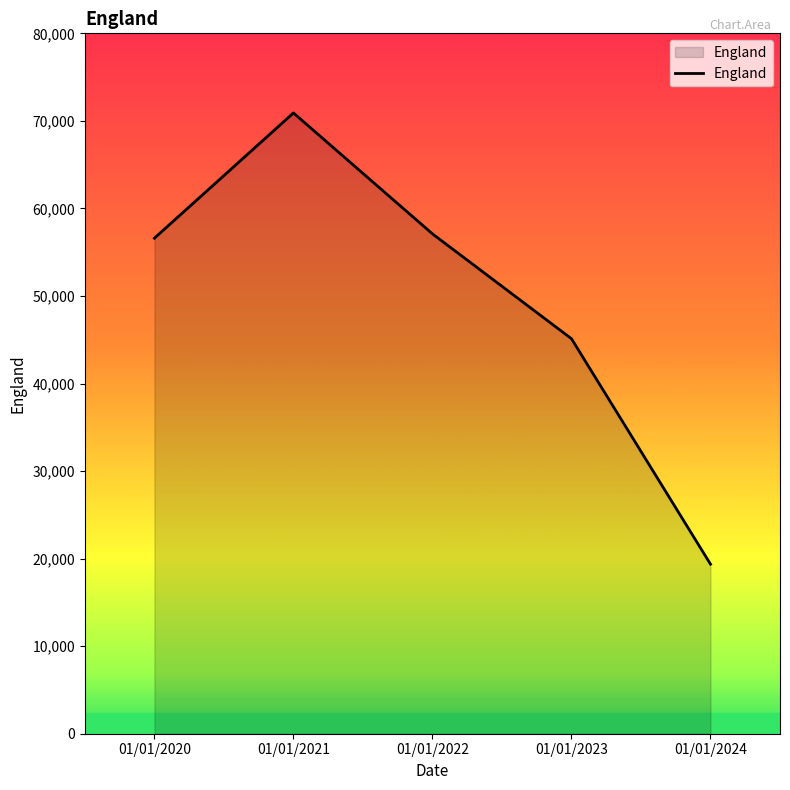

The value at 01/01/2024 is 6735. True or false?

False